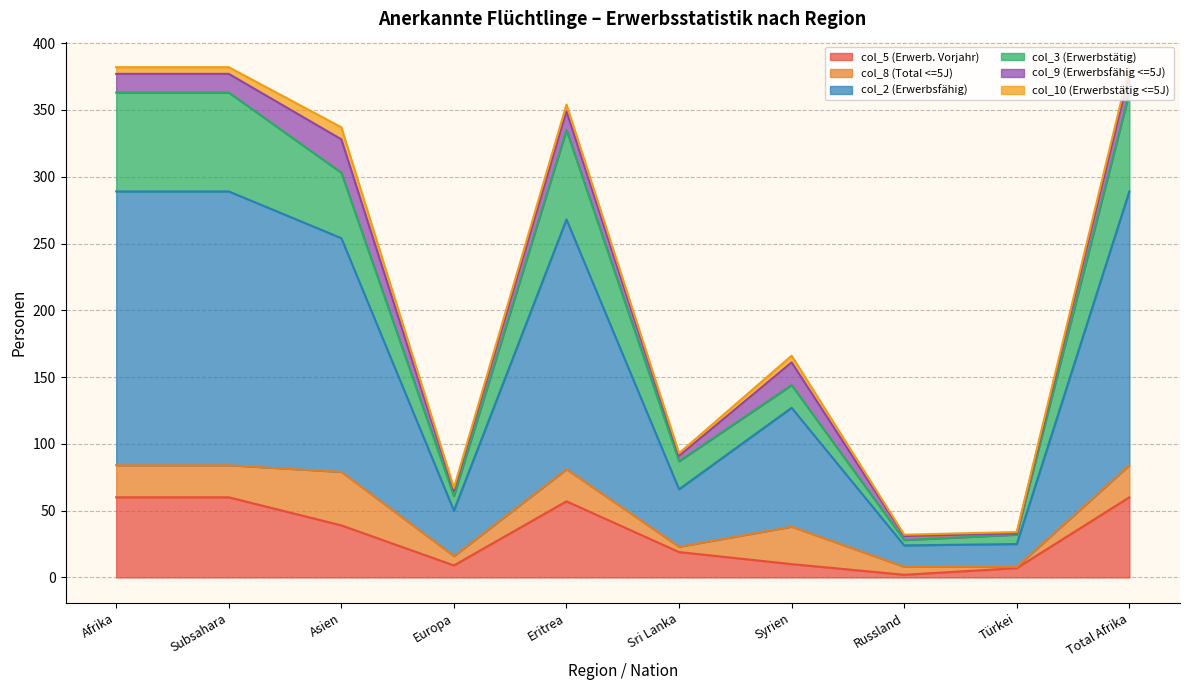

At which category is the sum across all series the highest?

Afrika